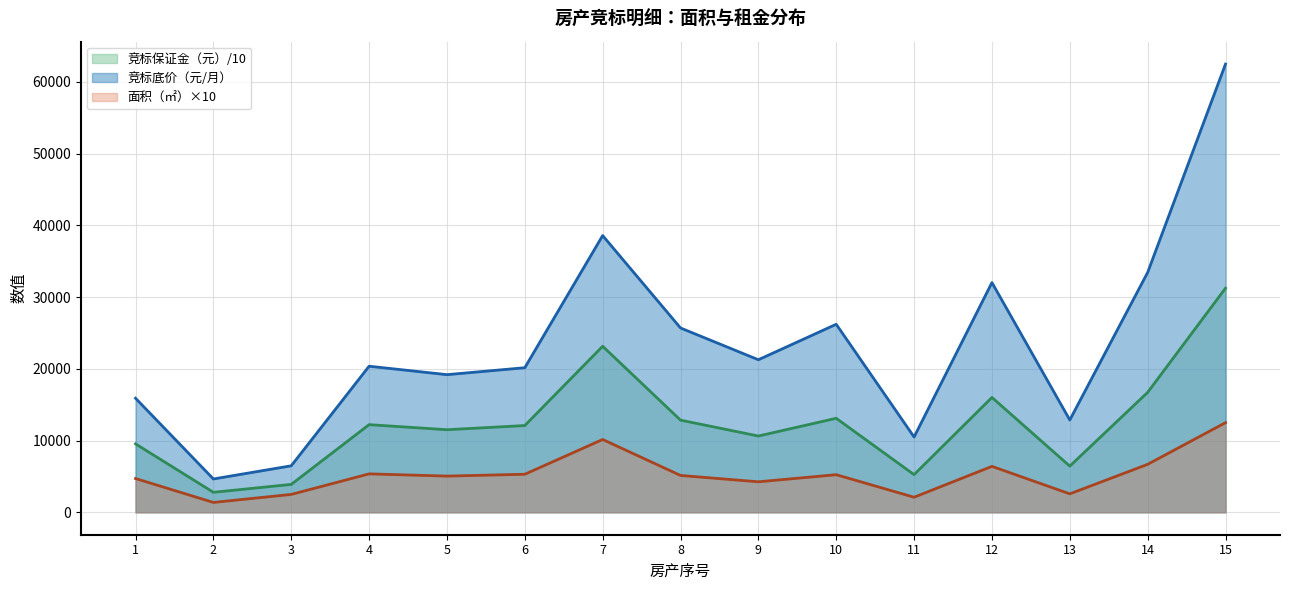

True or false: 面积（㎡） and 竞标底价（元/月） cross at least once.

False